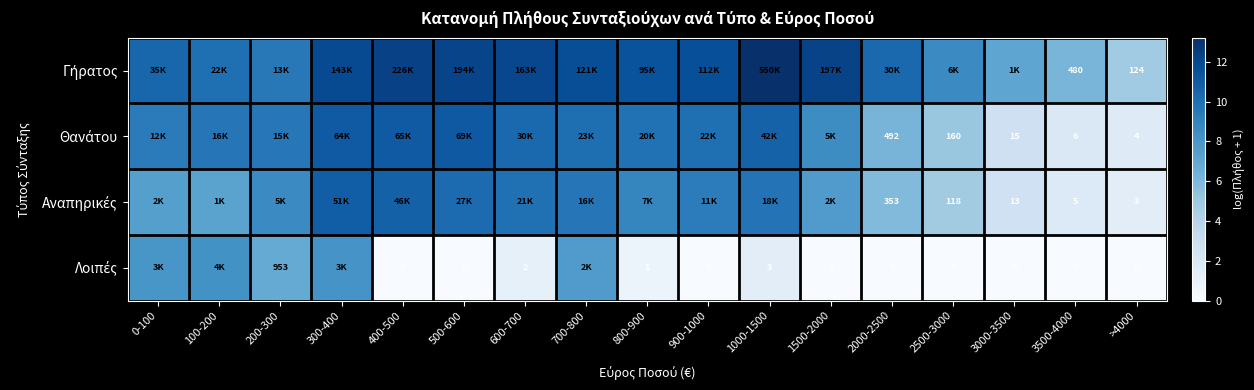

The Λοιπές series shows 3.6 at 2000-2500. True or false?

False